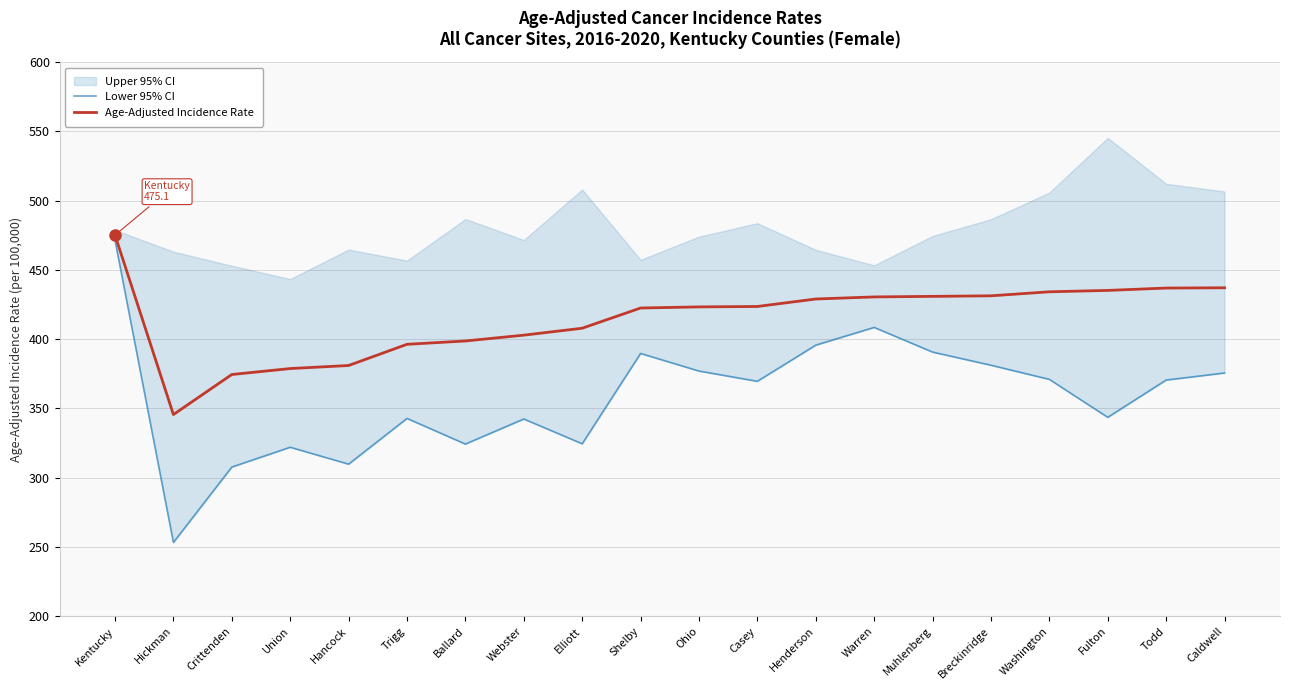

Reading left to right, list all the values displayed in this chart.

Lower 95% CI: 471.4	253.3	307.7	322.0	309.8	342.8	324.3	342.4	324.5	389.7	377.0	369.6	395.7	408.5	390.7	381.2	371.0	343.6	370.5	375.6
Age-Adjusted Incidence Rate: 475.1	345.6	374.5	378.8	381.0	396.3	398.7	402.9	407.9	422.5	423.3	423.6	429.0	430.5	430.9	431.3	434.2	435.2	436.9	437.1